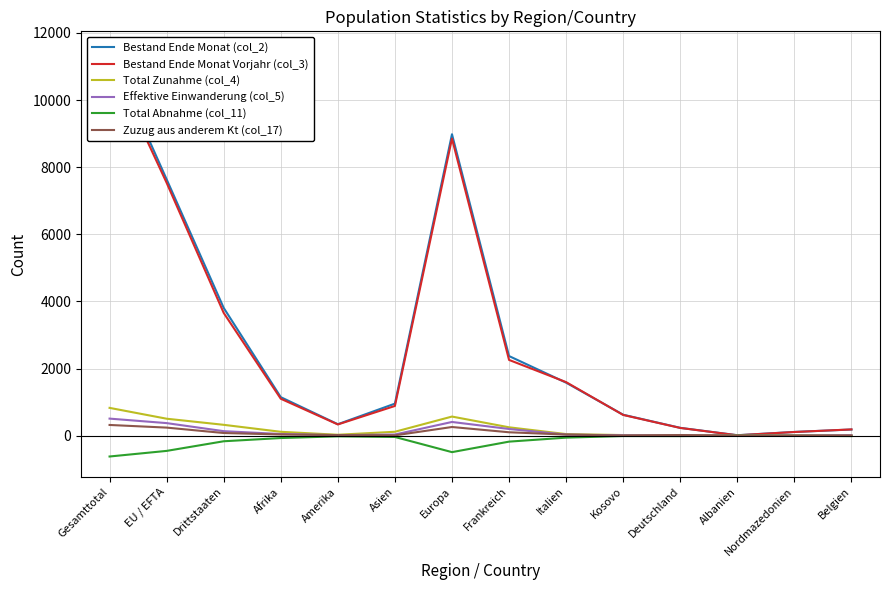

Reading left to right, what are all the values shown in this chart?

Bestand Ende Monat (col_2): Gesamttotal=11445	EU / EFTA=7638	Drittstaaten=3807	Afrika=1147	Amerika=341	Asien=954	Europa=8982	Frankreich=2372	Italien=1579	Kosovo=623	Deutschland=233	Albanien=13	Nordmazedonien=111	Belgien=183
Bestand Ende Monat Vorjahr (col_3): Gesamttotal=11193	EU / EFTA=7535	Drittstaaten=3658	Afrika=1100	Amerika=334	Asien=885	Europa=8852	Frankreich=2257	Italien=1595	Kosovo=617	Deutschland=230	Albanien=11	Nordmazedonien=109	Belgien=186
Total Zunahme (col_4): Gesamttotal=828	EU / EFTA=505	Drittstaaten=323	Afrika=115	Amerika=27	Asien=116	Europa=569	Frankreich=249	Italien=47	Kosovo=18	Deutschland=8	Albanien=2	Nordmazedonien=7	Belgien=14
Effektive Einwanderung (col_5): Gesamttotal=508	EU / EFTA=374	Drittstaaten=134	Afrika=49	Amerika=16	Asien=34	Europa=408	Frankreich=199	Italien=31	Kosovo=11	Deutschland=6	Albanien=2	Nordmazedonien=4	Belgien=11
Total Abnahme (col_11): Gesamttotal=-621	EU / EFTA=-454	Drittstaaten=-167	Afrika=-71	Amerika=-20	Asien=-39	Europa=-491	Frankreich=-178	Italien=-59	Kosovo=-11	Deutschland=-13	Albanien=0	Nordmazedonien=-3	Belgien=-13
Zuzug aus anderem Kt (col_17): Gesamttotal=319	EU / EFTA=240	Drittstaaten=79	Afrika=35	Amerika=17	Asien=9	Europa=258	Frankreich=101	Italien=32	Kosovo=3	Deutschland=19	Albanien=0	Nordmazedonien=0	Belgien=3